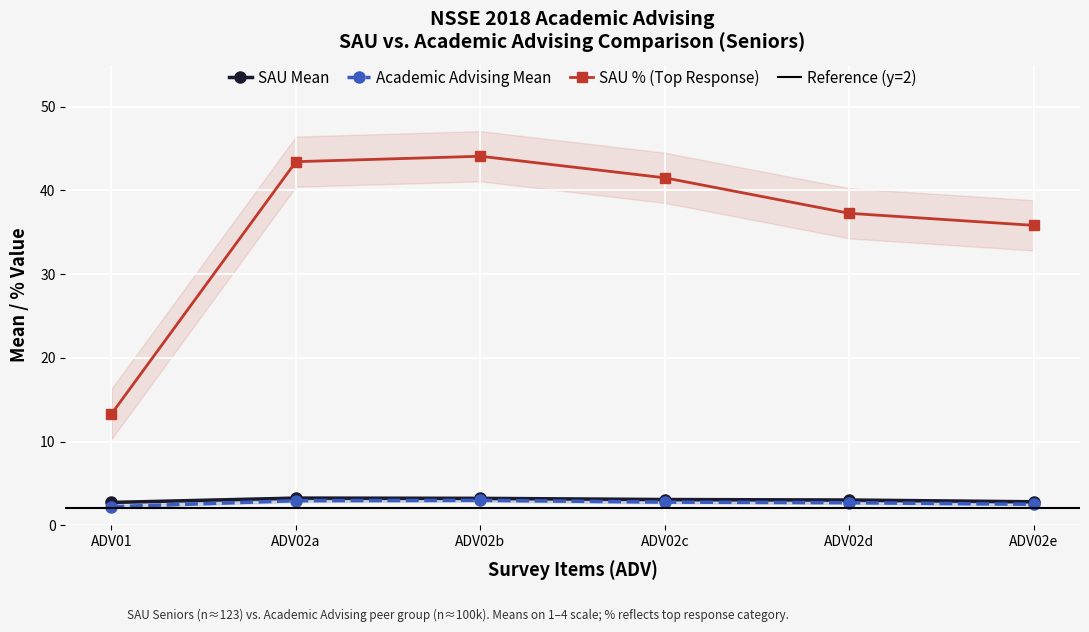

What is the value of the SAU % (Top Response) point at the 1st from the left?

13.3